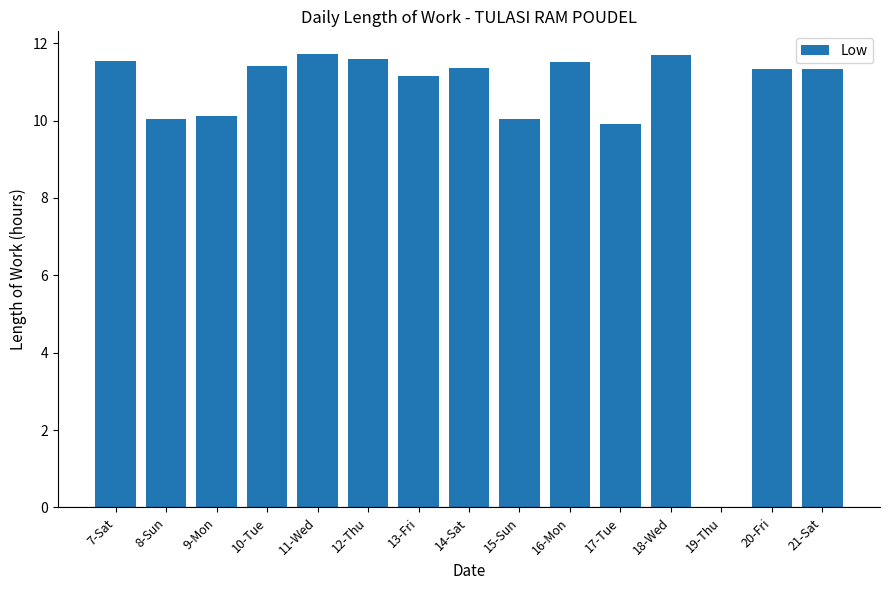

What is the change in value from 7-Sat to 15-Sun?

-1.5